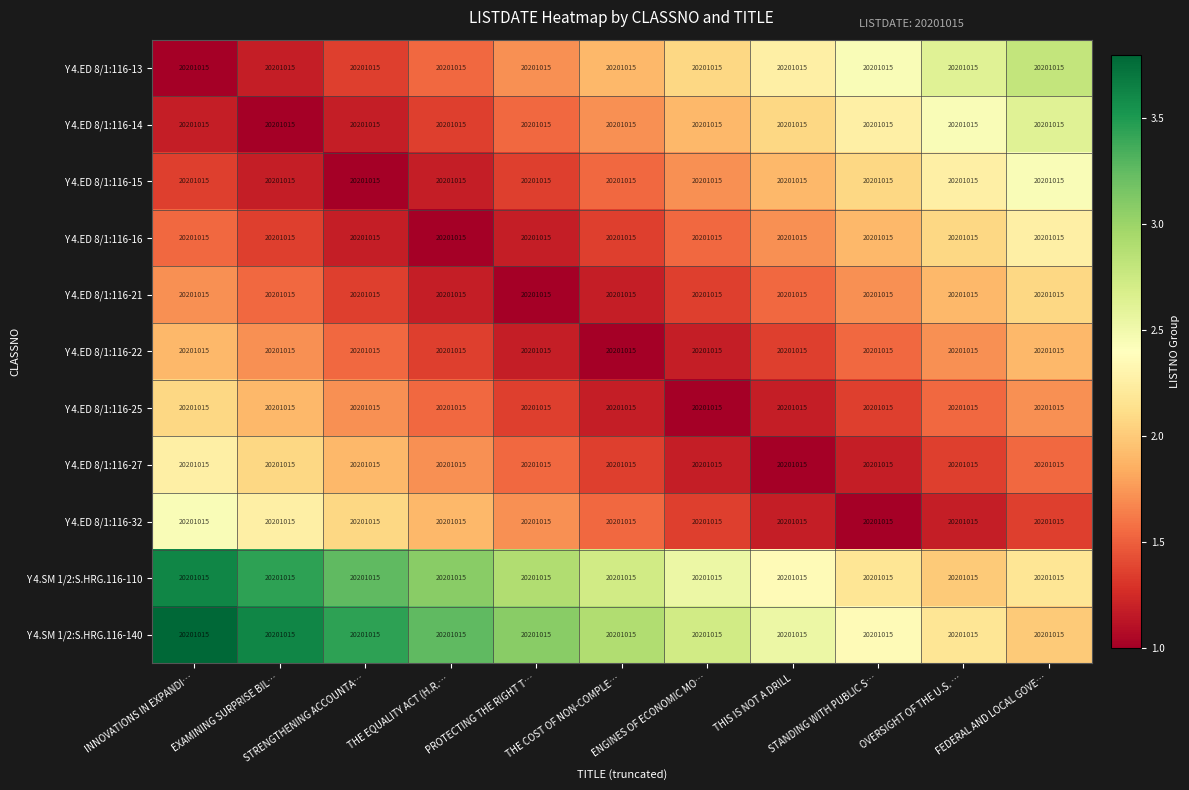

Reading left to right, list all the values displayed in this chart.

Y 4.ED 8/1:116-13: INNOVATIONS IN EXPANDI…=20201015.0	EXAMINING SURPRISE BIL…=20201015.0	STRENGTHENING ACCOUNTA…=20201015.0	THE EQUALITY ACT (H.R.…=20201015.0	PROTECTING THE RIGHT T…=20201015.0	THE COST OF NON-COMPLE…=20201015.0	ENGINES OF ECONOMIC MO…=20201015.0	THIS IS NOT A DRILL=20201015.0	STANDING WITH PUBLIC S…=20201015.0	OVERSIGHT OF THE U.S. …=20201015.0	FEDERAL AND LOCAL GOVE…=20201015.0
Y 4.ED 8/1:116-14: INNOVATIONS IN EXPANDI…=20201015.0	EXAMINING SURPRISE BIL…=20201015.0	STRENGTHENING ACCOUNTA…=20201015.0	THE EQUALITY ACT (H.R.…=20201015.0	PROTECTING THE RIGHT T…=20201015.0	THE COST OF NON-COMPLE…=20201015.0	ENGINES OF ECONOMIC MO…=20201015.0	THIS IS NOT A DRILL=20201015.0	STANDING WITH PUBLIC S…=20201015.0	OVERSIGHT OF THE U.S. …=20201015.0	FEDERAL AND LOCAL GOVE…=20201015.0
Y 4.ED 8/1:116-15: INNOVATIONS IN EXPANDI…=20201015.0	EXAMINING SURPRISE BIL…=20201015.0	STRENGTHENING ACCOUNTA…=20201015.0	THE EQUALITY ACT (H.R.…=20201015.0	PROTECTING THE RIGHT T…=20201015.0	THE COST OF NON-COMPLE…=20201015.0	ENGINES OF ECONOMIC MO…=20201015.0	THIS IS NOT A DRILL=20201015.0	STANDING WITH PUBLIC S…=20201015.0	OVERSIGHT OF THE U.S. …=20201015.0	FEDERAL AND LOCAL GOVE…=20201015.0
Y 4.ED 8/1:116-16: INNOVATIONS IN EXPANDI…=20201015.0	EXAMINING SURPRISE BIL…=20201015.0	STRENGTHENING ACCOUNTA…=20201015.0	THE EQUALITY ACT (H.R.…=20201015.0	PROTECTING THE RIGHT T…=20201015.0	THE COST OF NON-COMPLE…=20201015.0	ENGINES OF ECONOMIC MO…=20201015.0	THIS IS NOT A DRILL=20201015.0	STANDING WITH PUBLIC S…=20201015.0	OVERSIGHT OF THE U.S. …=20201015.0	FEDERAL AND LOCAL GOVE…=20201015.0
Y 4.ED 8/1:116-21: INNOVATIONS IN EXPANDI…=20201015.0	EXAMINING SURPRISE BIL…=20201015.0	STRENGTHENING ACCOUNTA…=20201015.0	THE EQUALITY ACT (H.R.…=20201015.0	PROTECTING THE RIGHT T…=20201015.0	THE COST OF NON-COMPLE…=20201015.0	ENGINES OF ECONOMIC MO…=20201015.0	THIS IS NOT A DRILL=20201015.0	STANDING WITH PUBLIC S…=20201015.0	OVERSIGHT OF THE U.S. …=20201015.0	FEDERAL AND LOCAL GOVE…=20201015.0
Y 4.ED 8/1:116-22: INNOVATIONS IN EXPANDI…=20201015.0	EXAMINING SURPRISE BIL…=20201015.0	STRENGTHENING ACCOUNTA…=20201015.0	THE EQUALITY ACT (H.R.…=20201015.0	PROTECTING THE RIGHT T…=20201015.0	THE COST OF NON-COMPLE…=20201015.0	ENGINES OF ECONOMIC MO…=20201015.0	THIS IS NOT A DRILL=20201015.0	STANDING WITH PUBLIC S…=20201015.0	OVERSIGHT OF THE U.S. …=20201015.0	FEDERAL AND LOCAL GOVE…=20201015.0
Y 4.ED 8/1:116-25: INNOVATIONS IN EXPANDI…=20201015.0	EXAMINING SURPRISE BIL…=20201015.0	STRENGTHENING ACCOUNTA…=20201015.0	THE EQUALITY ACT (H.R.…=20201015.0	PROTECTING THE RIGHT T…=20201015.0	THE COST OF NON-COMPLE…=20201015.0	ENGINES OF ECONOMIC MO…=20201015.0	THIS IS NOT A DRILL=20201015.0	STANDING WITH PUBLIC S…=20201015.0	OVERSIGHT OF THE U.S. …=20201015.0	FEDERAL AND LOCAL GOVE…=20201015.0
Y 4.ED 8/1:116-27: INNOVATIONS IN EXPANDI…=20201015.0	EXAMINING SURPRISE BIL…=20201015.0	STRENGTHENING ACCOUNTA…=20201015.0	THE EQUALITY ACT (H.R.…=20201015.0	PROTECTING THE RIGHT T…=20201015.0	THE COST OF NON-COMPLE…=20201015.0	ENGINES OF ECONOMIC MO…=20201015.0	THIS IS NOT A DRILL=20201015.0	STANDING WITH PUBLIC S…=20201015.0	OVERSIGHT OF THE U.S. …=20201015.0	FEDERAL AND LOCAL GOVE…=20201015.0
Y 4.ED 8/1:116-32: INNOVATIONS IN EXPANDI…=20201015.0	EXAMINING SURPRISE BIL…=20201015.0	STRENGTHENING ACCOUNTA…=20201015.0	THE EQUALITY ACT (H.R.…=20201015.0	PROTECTING THE RIGHT T…=20201015.0	THE COST OF NON-COMPLE…=20201015.0	ENGINES OF ECONOMIC MO…=20201015.0	THIS IS NOT A DRILL=20201015.0	STANDING WITH PUBLIC S…=20201015.0	OVERSIGHT OF THE U.S. …=20201015.0	FEDERAL AND LOCAL GOVE…=20201015.0
Y 4.SM 1/2:S.HRG.116-110: INNOVATIONS IN EXPANDI…=20201015.0	EXAMINING SURPRISE BIL…=20201015.0	STRENGTHENING ACCOUNTA…=20201015.0	THE EQUALITY ACT (H.R.…=20201015.0	PROTECTING THE RIGHT T…=20201015.0	THE COST OF NON-COMPLE…=20201015.0	ENGINES OF ECONOMIC MO…=20201015.0	THIS IS NOT A DRILL=20201015.0	STANDING WITH PUBLIC S…=20201015.0	OVERSIGHT OF THE U.S. …=20201015.0	FEDERAL AND LOCAL GOVE…=20201015.0
Y 4.SM 1/2:S.HRG.116-140: INNOVATIONS IN EXPANDI…=20201015.0	EXAMINING SURPRISE BIL…=20201015.0	STRENGTHENING ACCOUNTA…=20201015.0	THE EQUALITY ACT (H.R.…=20201015.0	PROTECTING THE RIGHT T…=20201015.0	THE COST OF NON-COMPLE…=20201015.0	ENGINES OF ECONOMIC MO…=20201015.0	THIS IS NOT A DRILL=20201015.0	STANDING WITH PUBLIC S…=20201015.0	OVERSIGHT OF THE U.S. …=20201015.0	FEDERAL AND LOCAL GOVE…=20201015.0